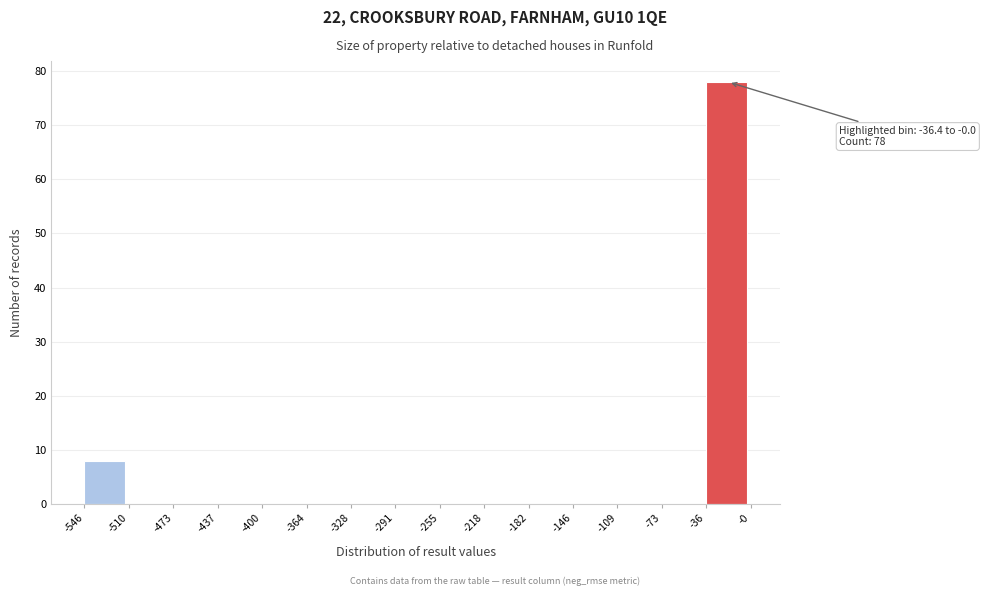

Over which range of the x-axis is the bar tallest?

-36 to -0